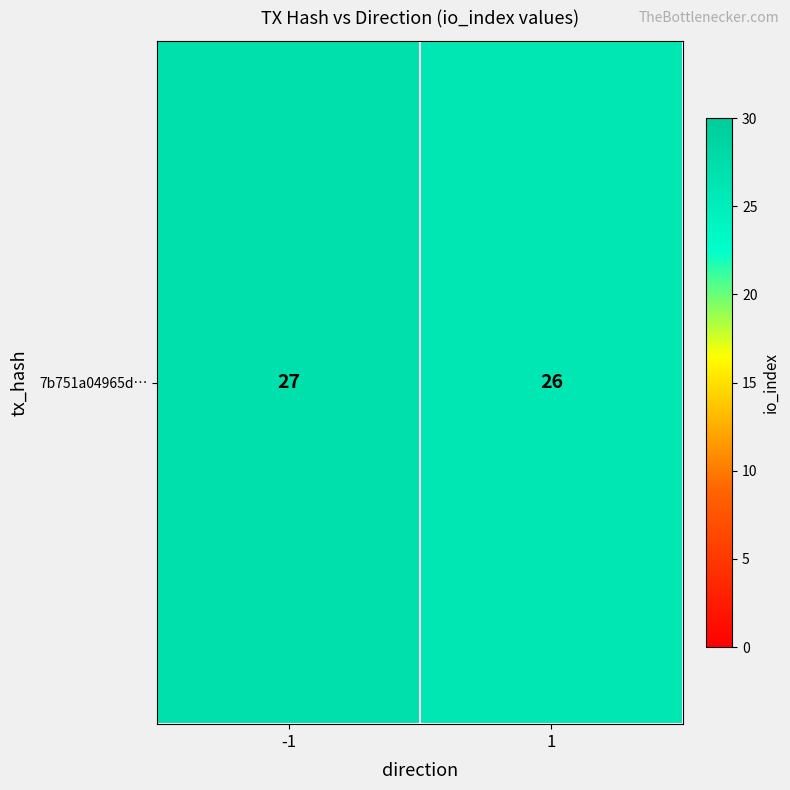

Rank the categories by value from highest to lowest.

-1, 1